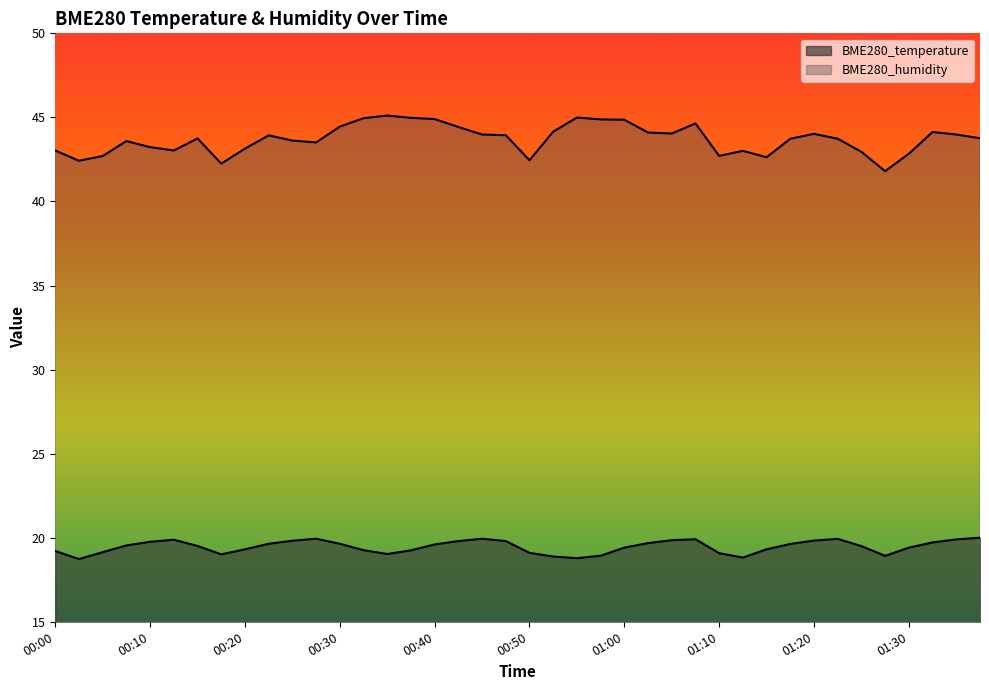

What is the sum of all BME280_temperature values?

778.4